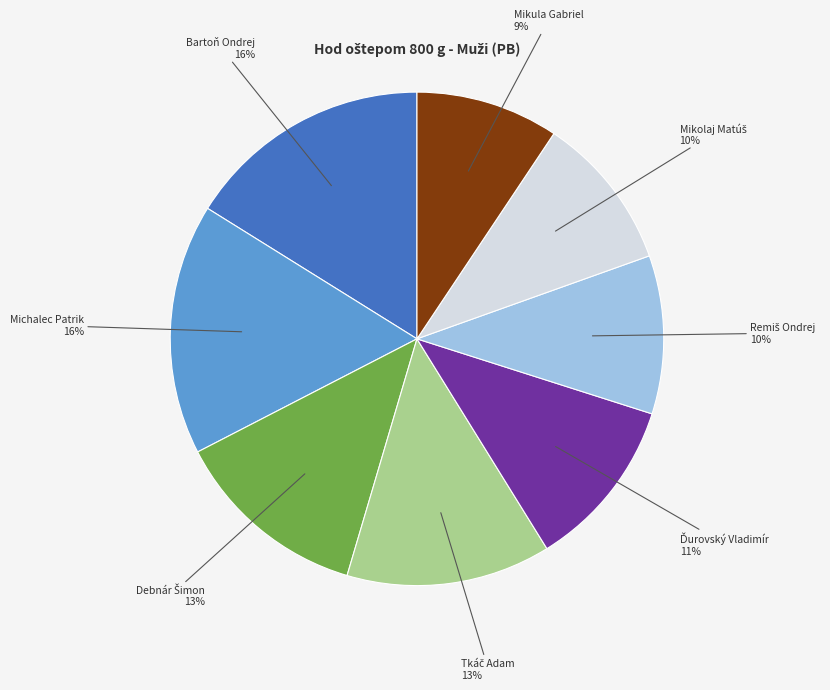

Is there a majority slice in this chart?

No